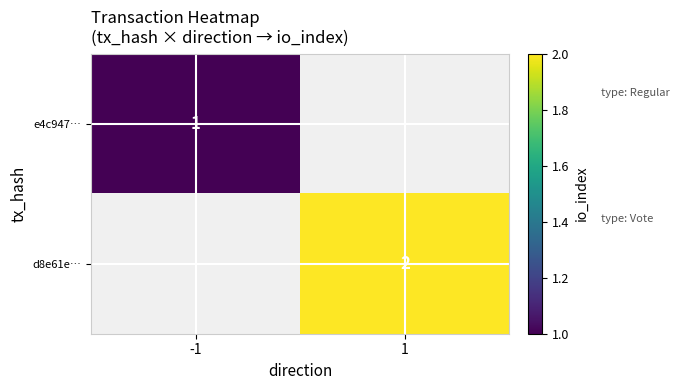

Is it true that e4c947… equals 0 at -1?

False